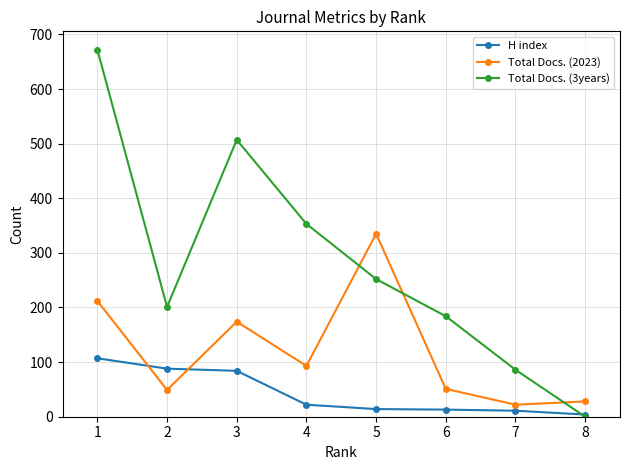

Where is the first local maximum for Total Docs. (3years)?

3